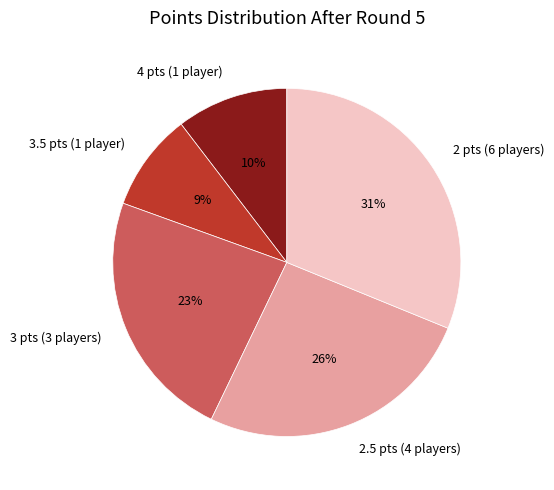

How many segments does this pie chart have?

5